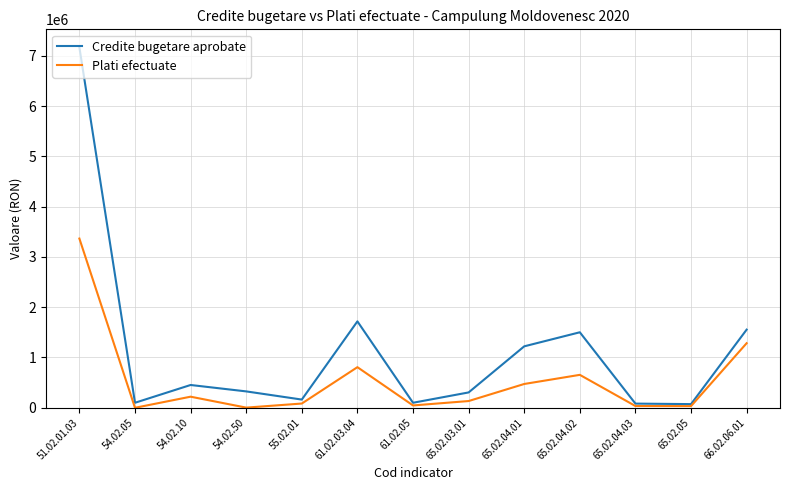

What is the difference between the maximum and minimum values in the Plati efectuate series?

3364546